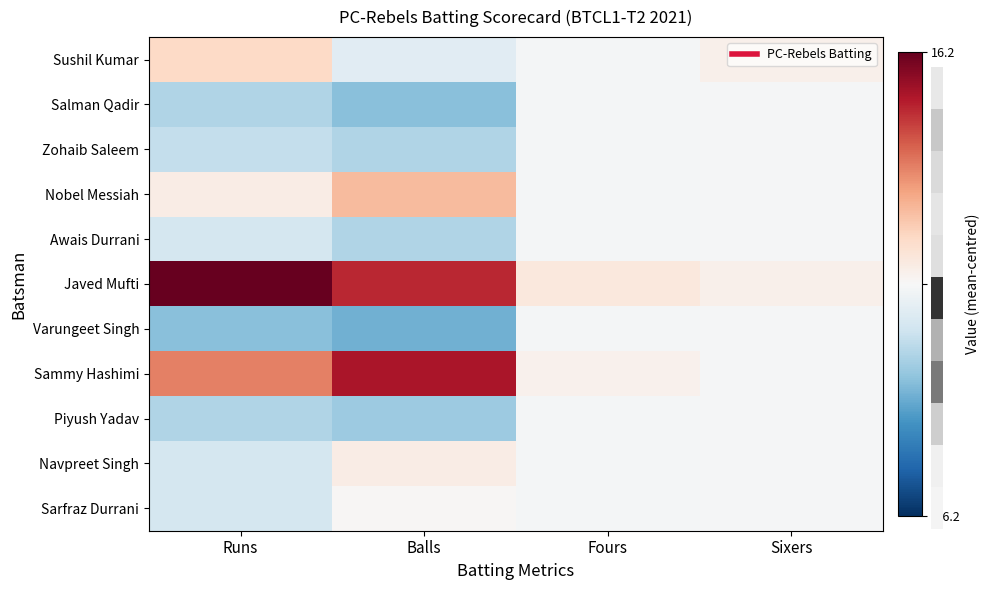

What is the maximum value shown in the chart?

16.2